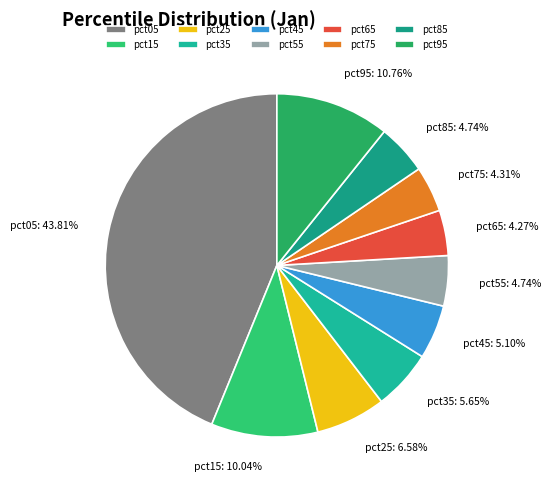

How many slices are in this pie chart?

10